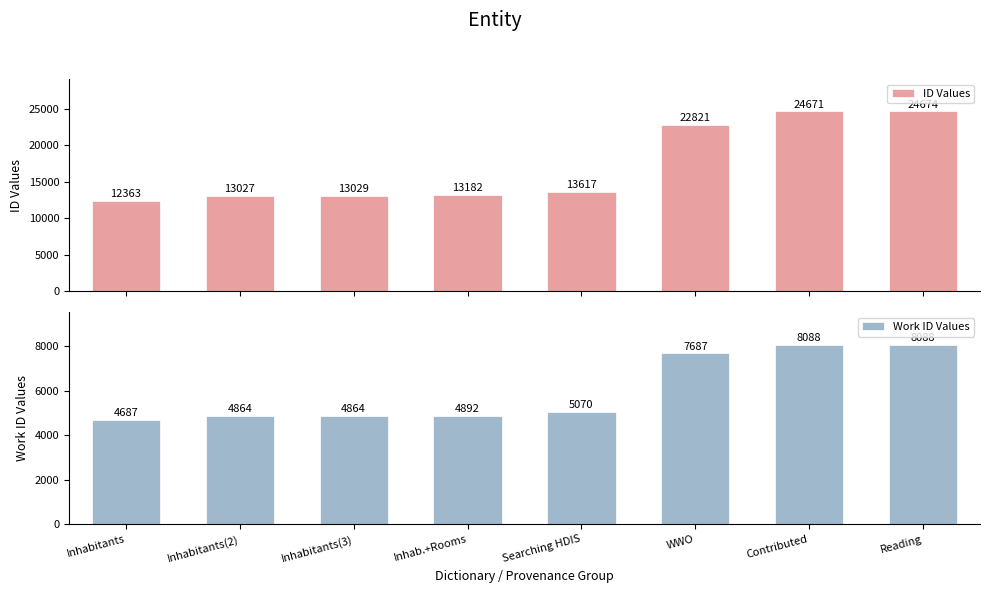

What is the difference between the Work ID Values values at Inhabitants(2) and Contributed?

3224